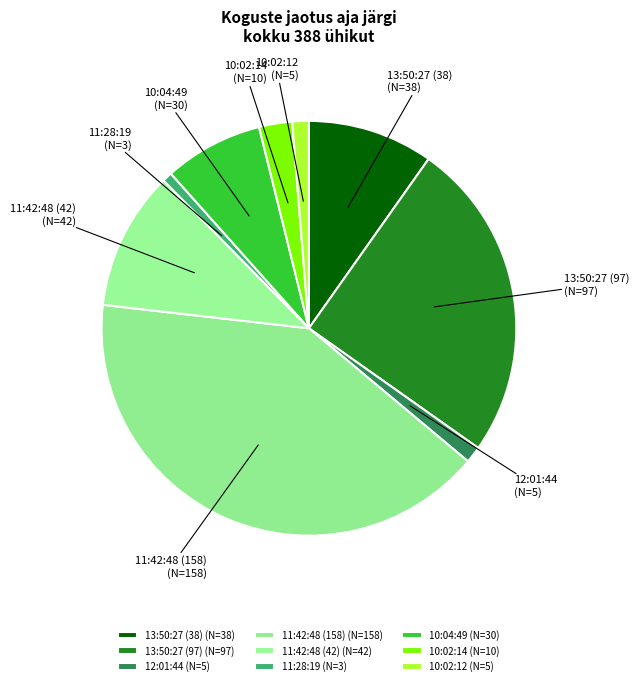

Which category has the smallest portion of the pie?

11:28:19